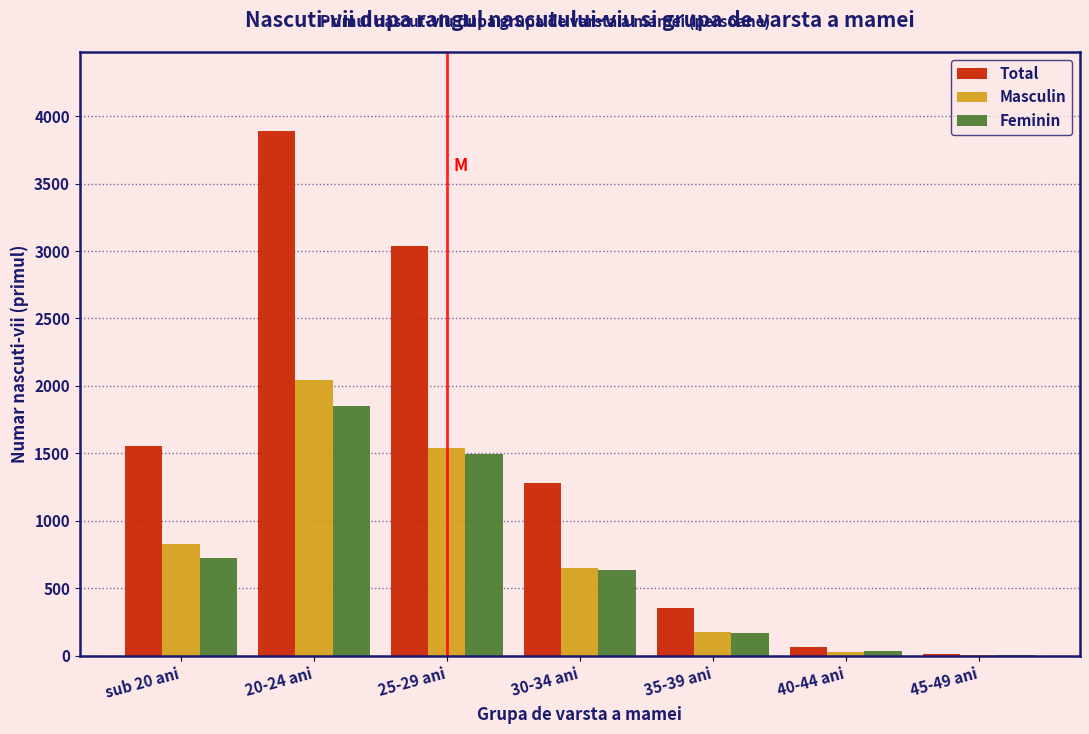

Reading left to right, extract all data points from this chart.

Total: sub 20 ani=1553	20-24 ani=3892	25-29 ani=3034	30-34 ani=1283	35-39 ani=350	40-44 ani=65	45-49 ani=9
Masculin: sub 20 ani=828	20-24 ani=2041	25-29 ani=1539	30-34 ani=647	35-39 ani=179	40-44 ani=28	45-49 ani=4
Feminin: sub 20 ani=725	20-24 ani=1851	25-29 ani=1495	30-34 ani=636	35-39 ani=171	40-44 ani=37	45-49 ani=5